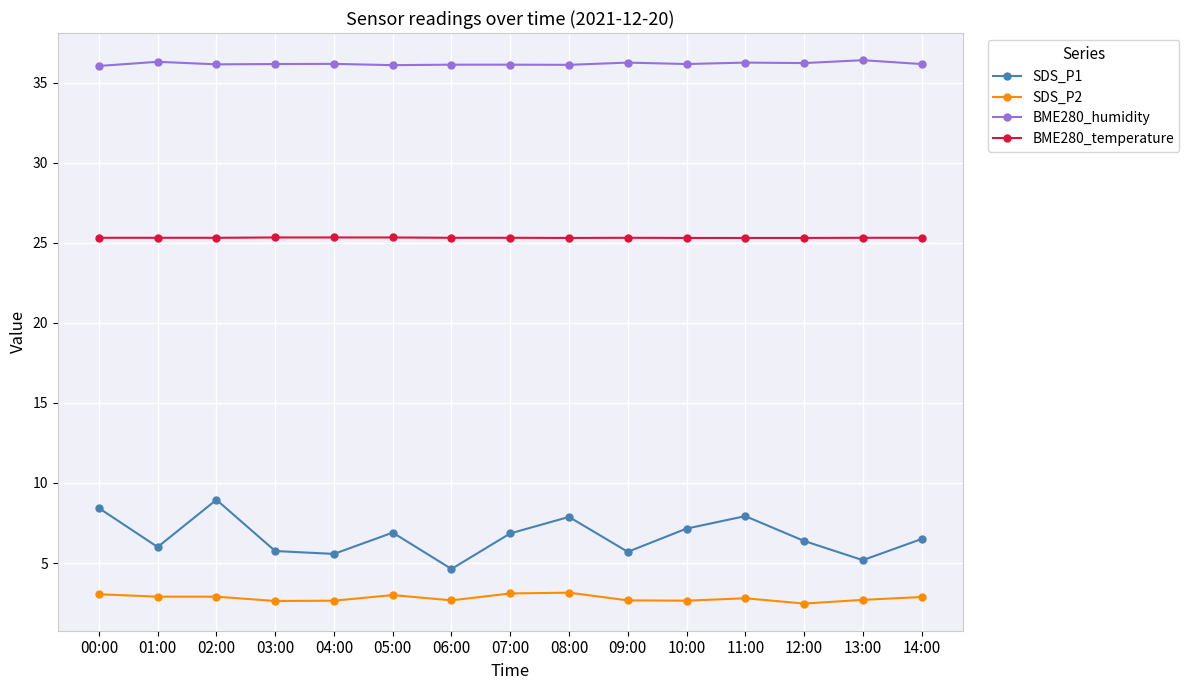

What is the difference between the highest and lowest values at 03:00?

33.5